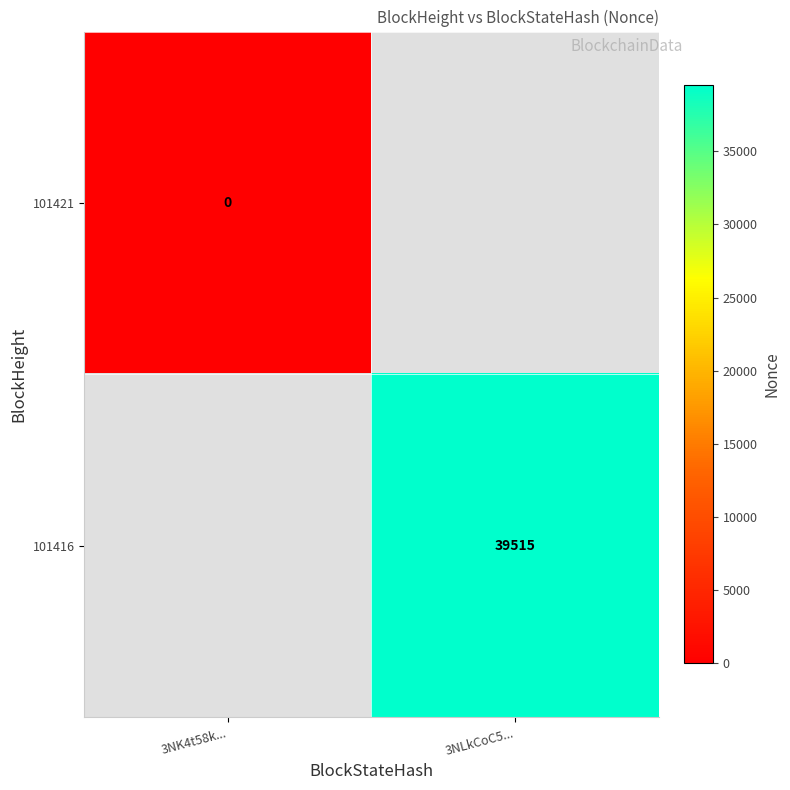

True or false: 101416 has a value of 39515 at 3NLkCoC5....

True